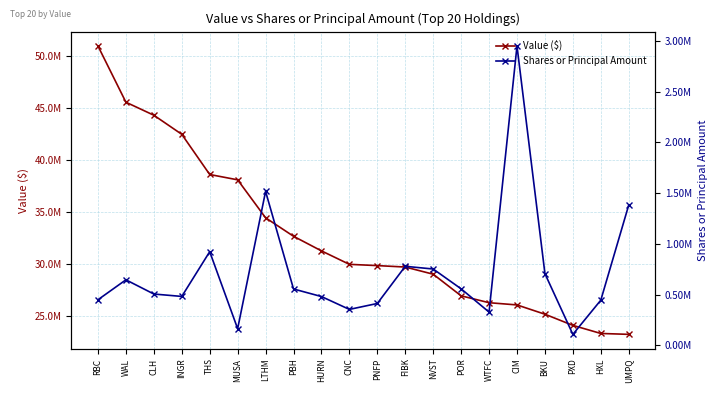

Which series changed the most between CNC and FIBK?

Shares or Principal Amount